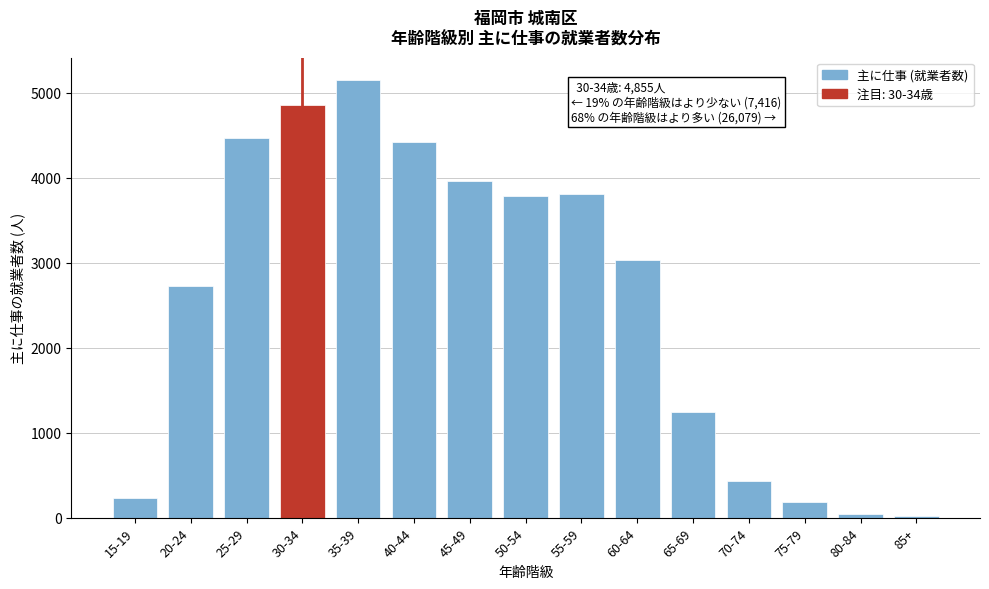

Reading left to right, transcribe all the data shown in this chart.

231	2720	4465	4855	5152	4419	3962	3782	3806	3033	1243	432	179	48	23